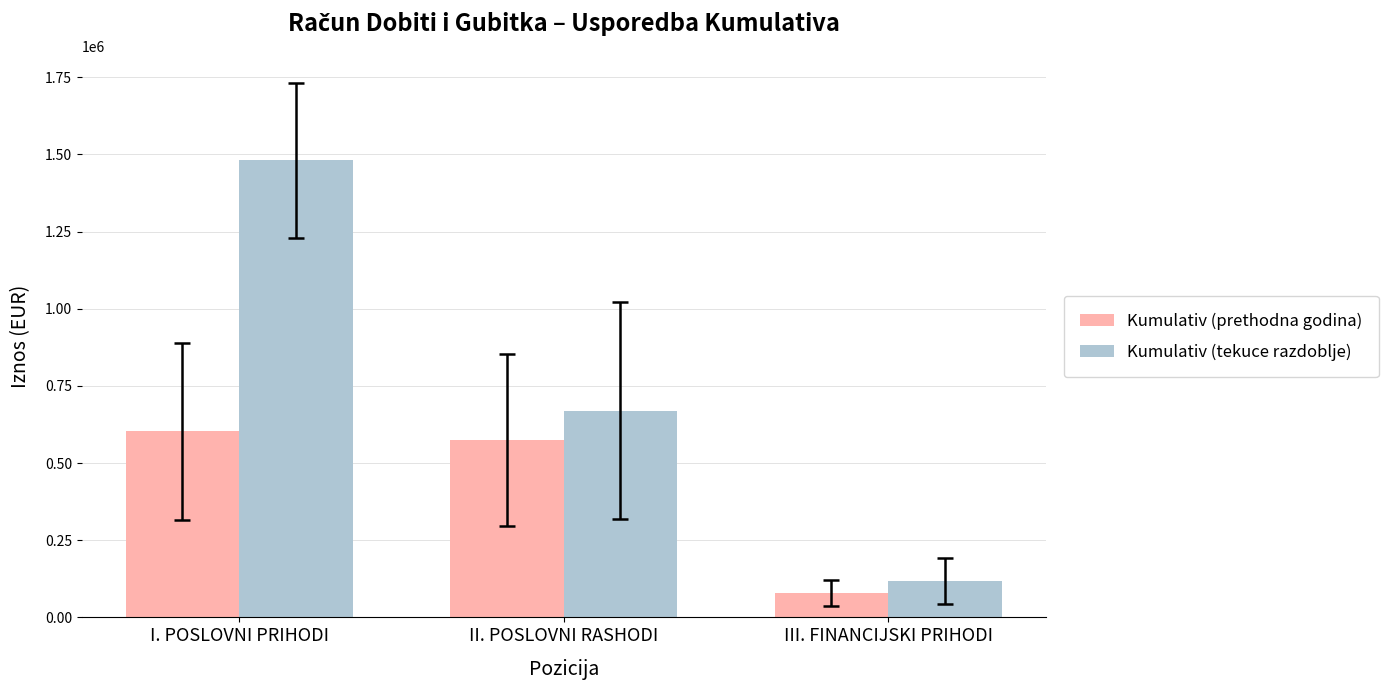

Is the value of Kumulativ (prethodna godina) at II. POSLOVNI RASHODI greater than the value of Kumulativ (tekuce razdoblje) at I. POSLOVNI PRIHODI?

No